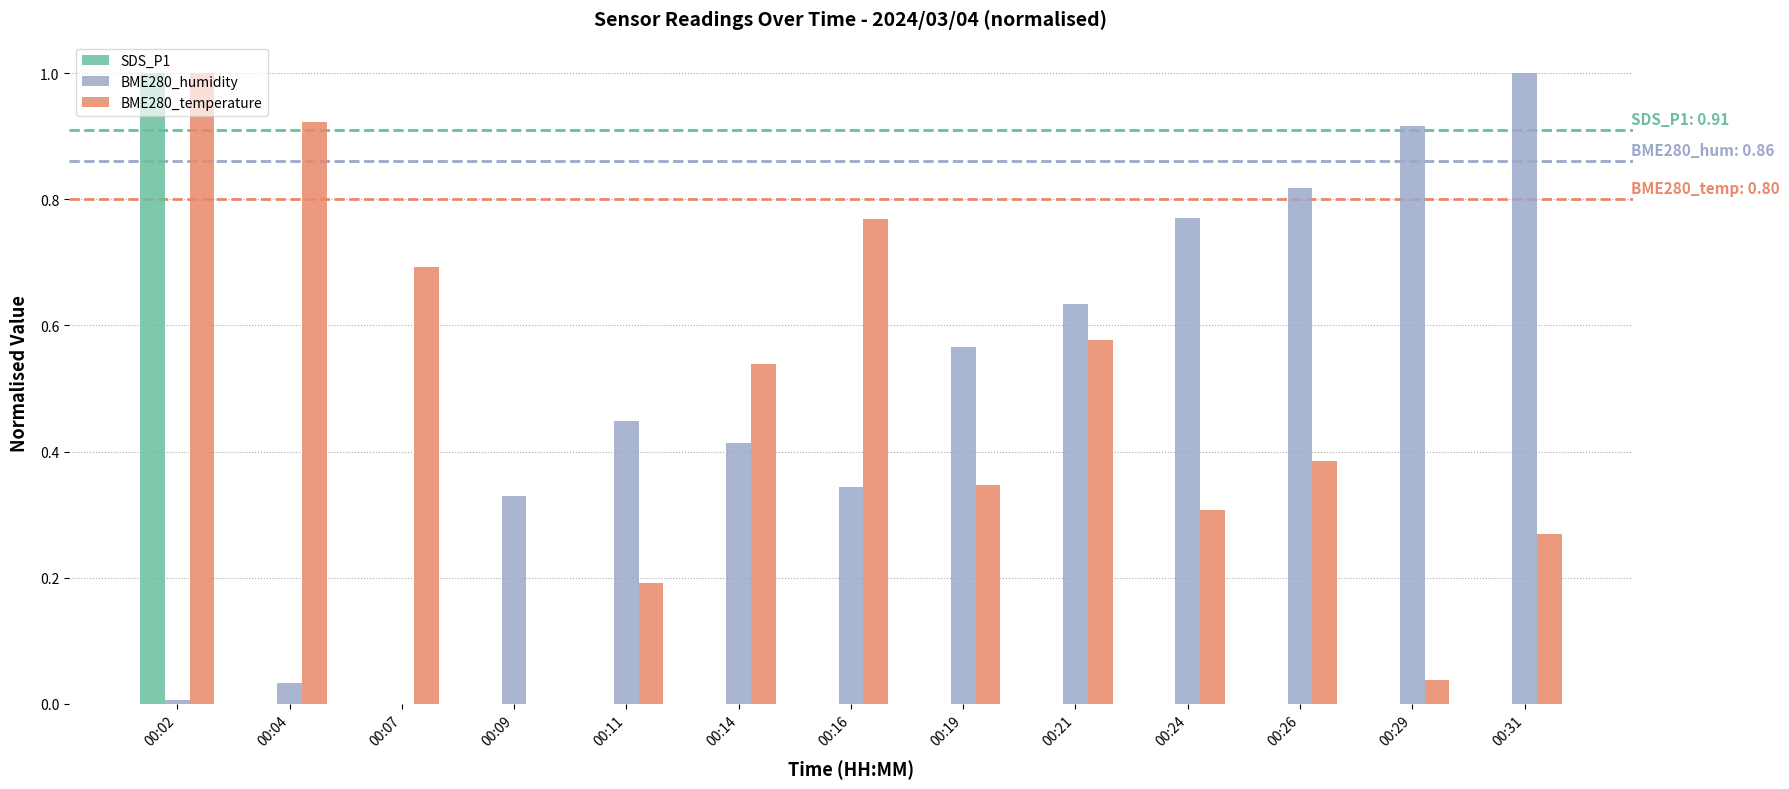

How many groups of bars are there?

13